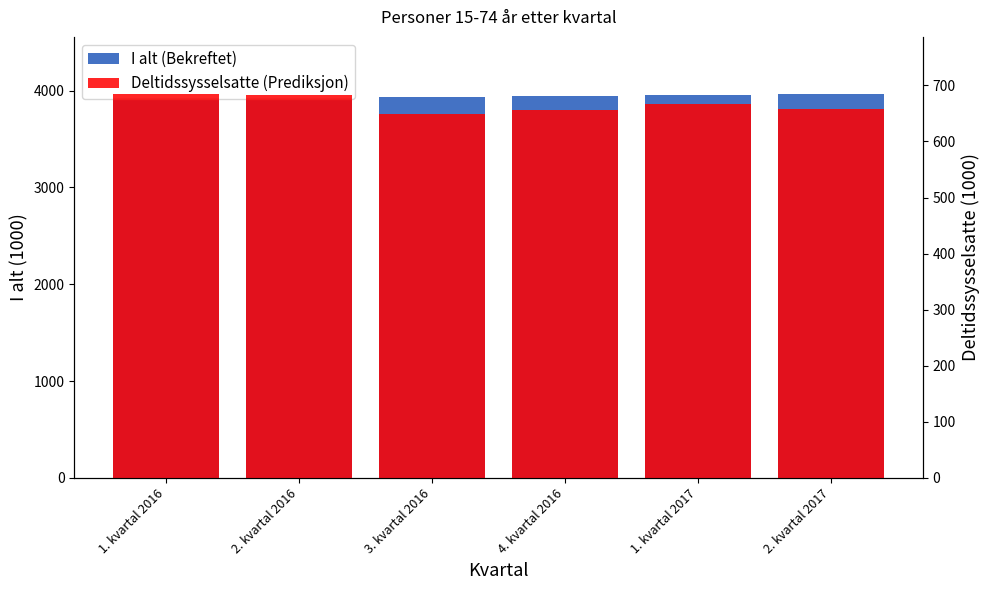

Between 1. kvartal 2016 and 3. kvartal 2016, which series saw the biggest shift?

Deltidssysselsatte (Prediksjon)